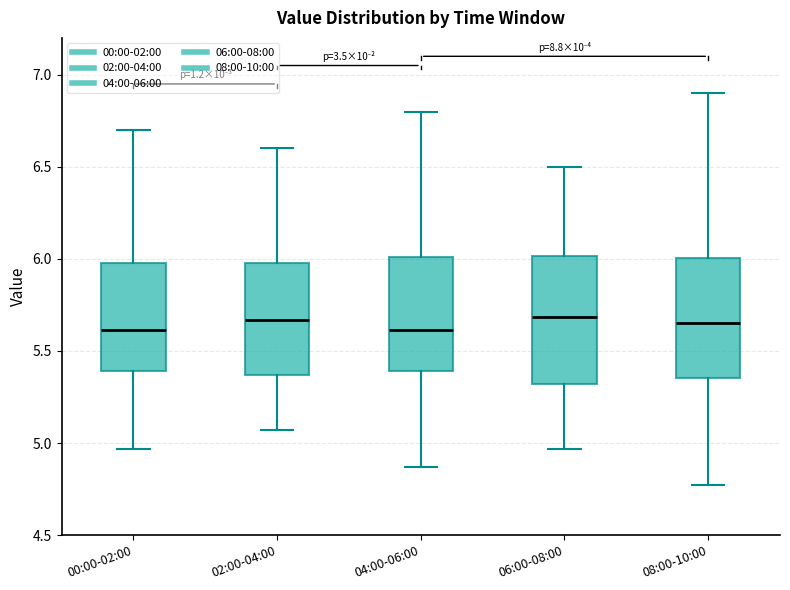

Reading left to right, read every box against the y-axis: the position of its median line, the range the box covers, and the ends of its whiskers. The values are not printed on the chart, so give them approximately, as read against the axis.

00:00-02:00: median 5.60, box 5.40 to 6.00, whiskers 4.95 to 6.70
02:00-04:00: median 5.65, box 5.35 to 6.00, whiskers 5.05 to 6.60
04:00-06:00: median 5.60, box 5.40 to 6.00, whiskers 4.85 to 6.80
06:00-08:00: median 5.70, box 5.30 to 6.00, whiskers 4.95 to 6.50
08:00-10:00: median 5.65, box 5.35 to 6.00, whiskers 4.75 to 6.90